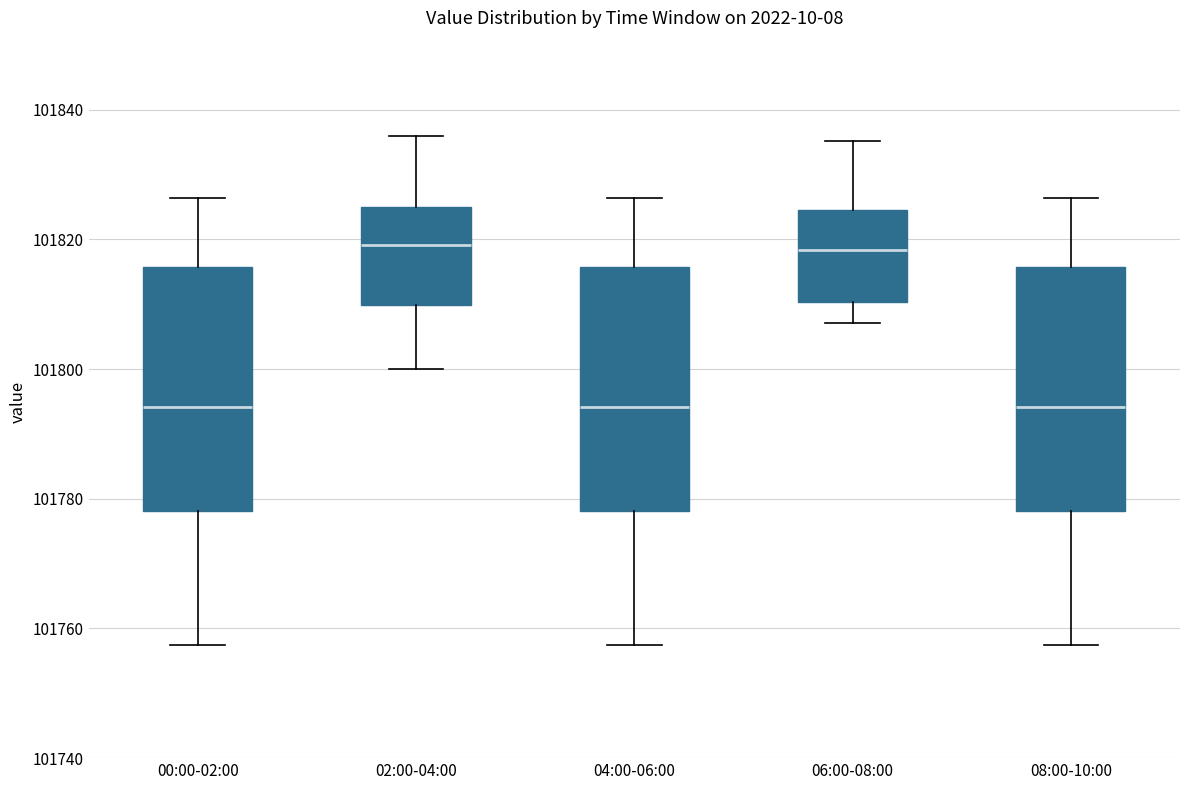

Reading left to right, transcribe this box plot: for each box, give where its median line is, the range the box spans, and where its two whiskers end, as read against the y-axis. The values are not printed on the chart, so give them approximately, as read against the axis.

00:00-02:00: median 101794, box 101778 to 101816, whiskers 101758 to 101826
02:00-04:00: median 101820, box 101810 to 101824, whiskers 101800 to 101836
04:00-06:00: median 101794, box 101778 to 101816, whiskers 101758 to 101826
06:00-08:00: median 101818, box 101810 to 101824, whiskers 101808 to 101836
08:00-10:00: median 101794, box 101778 to 101816, whiskers 101758 to 101826